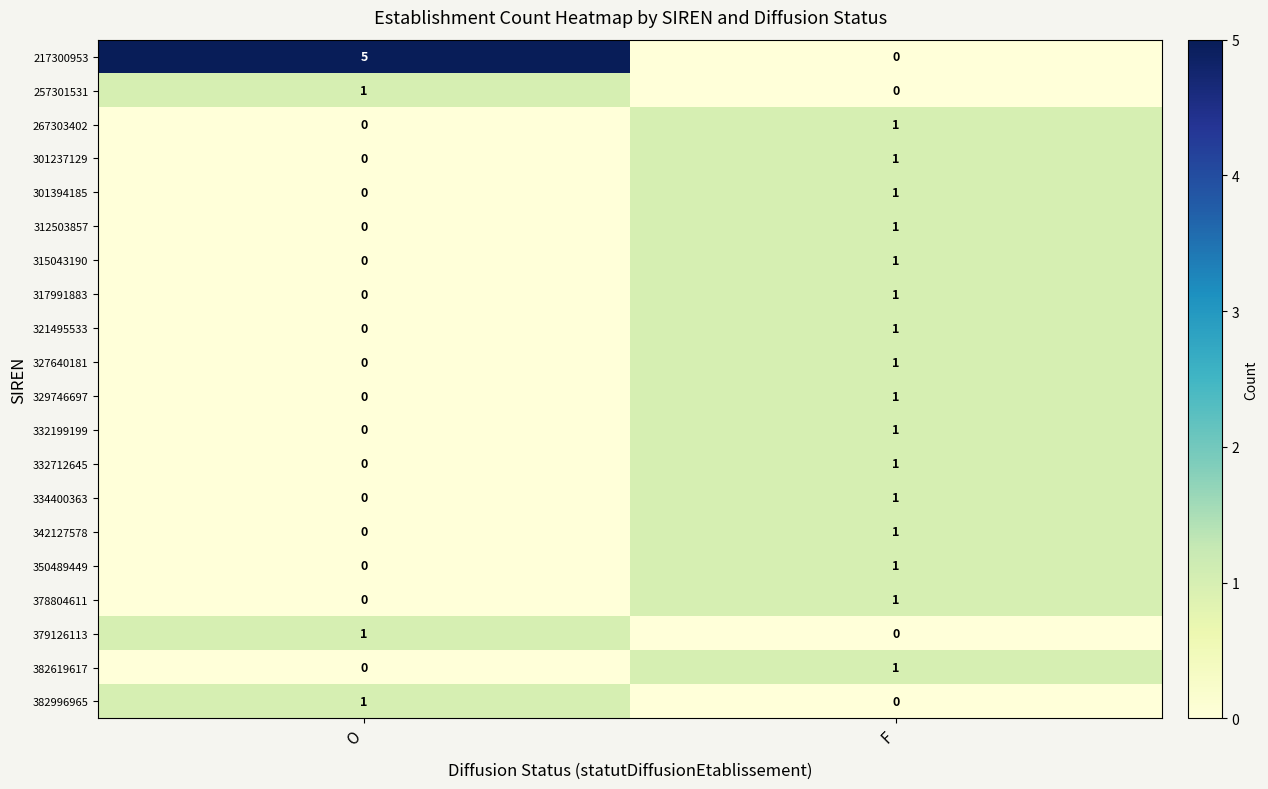

At which label does 342127578 reach its minimum?

O